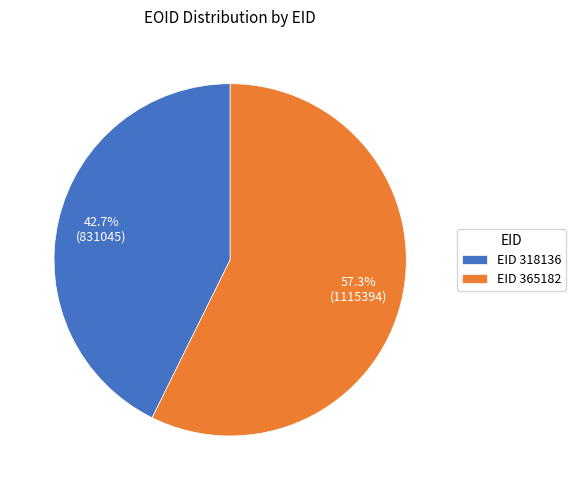

Which has a higher value, EID 365182 or EID 318136?

EID 365182